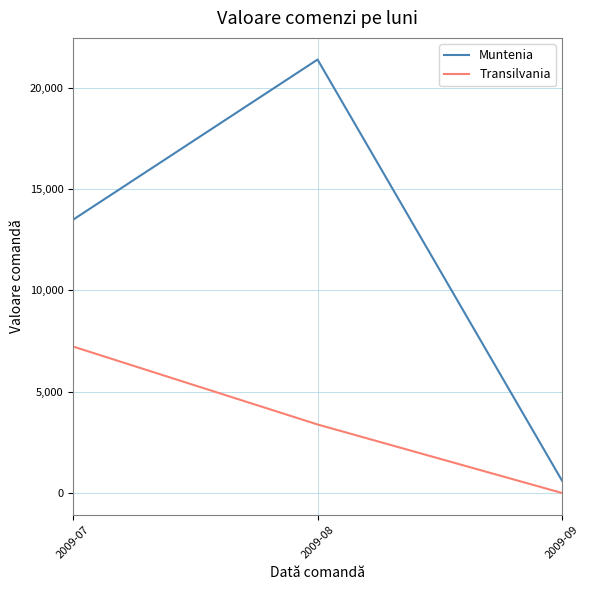

What are all the series names shown in the legend?

Muntenia, Transilvania